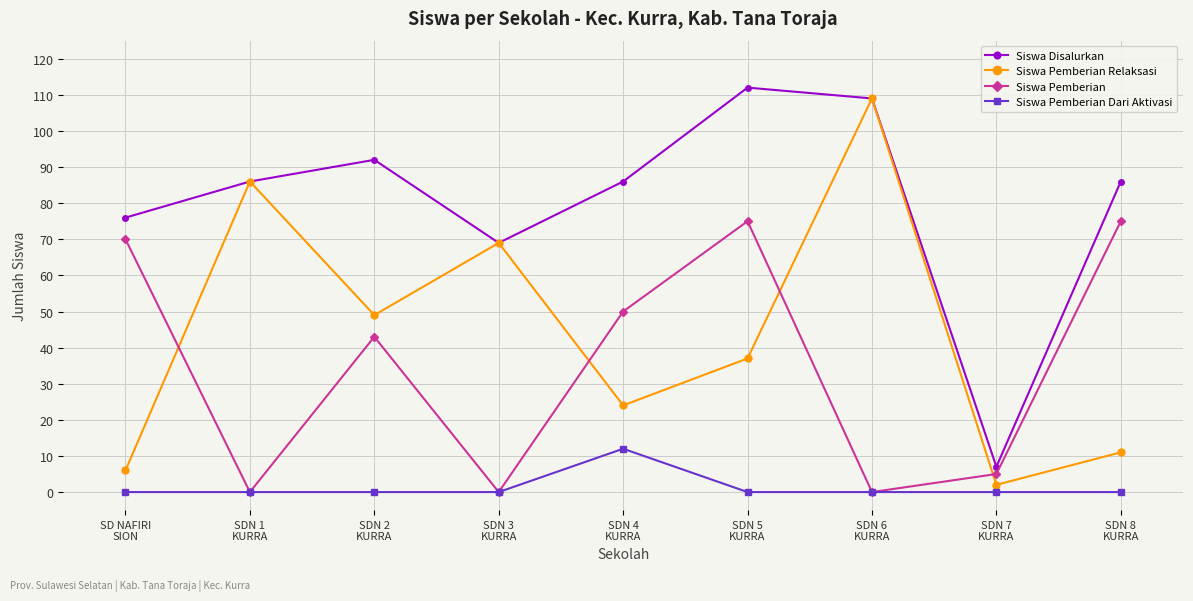

The value of Siswa Pemberian Relaksasi at SDN 8
KURRA is 11. True or false?

True